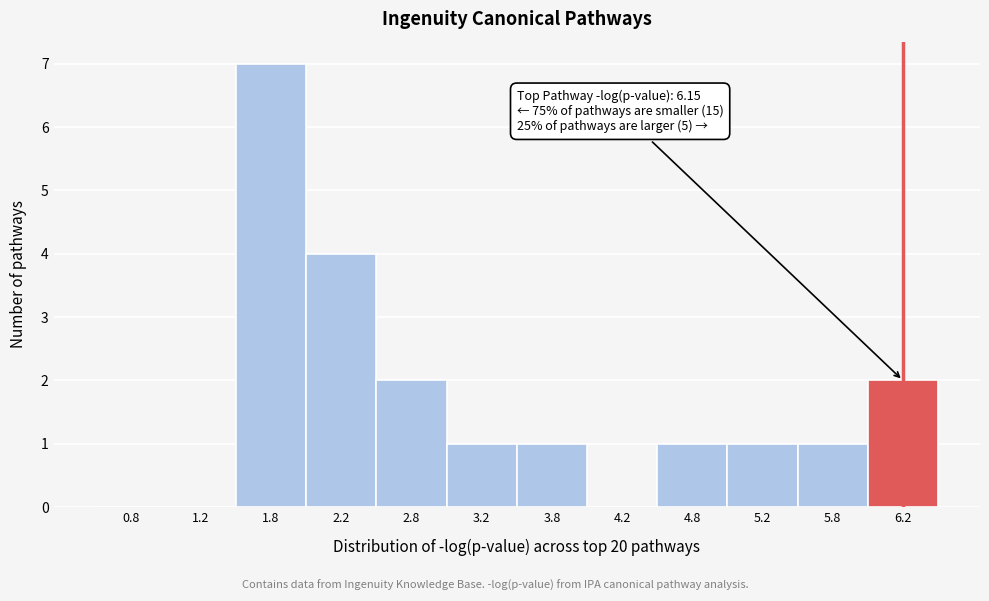

Which range on the x-axis has the tallest bar?

1.5 to 2.0